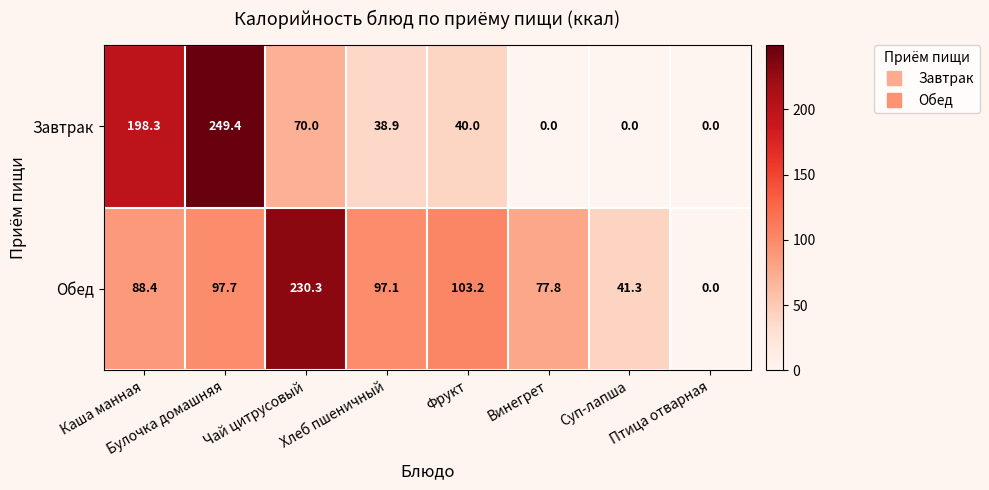

List the series in order of their peak value, lowest first.

Обед, Завтрак